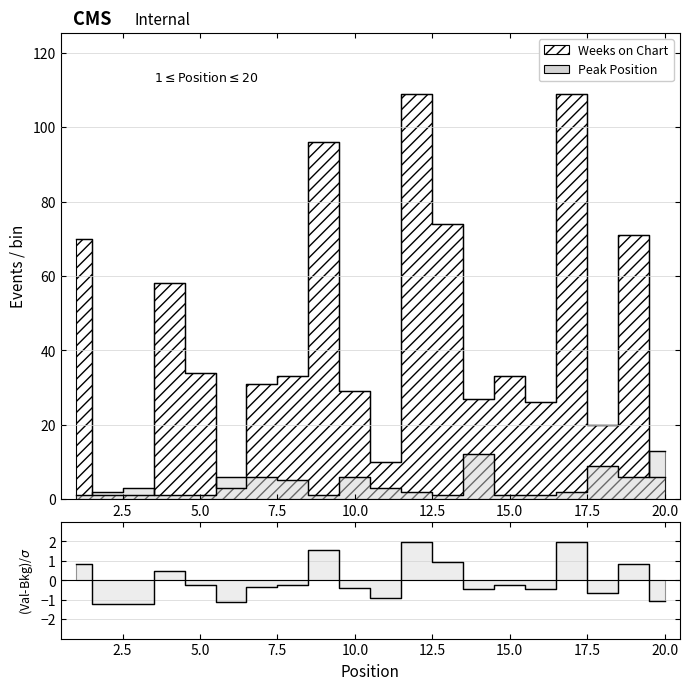

What are all the series names shown in the legend?

Weeks on Chart, Peak Position